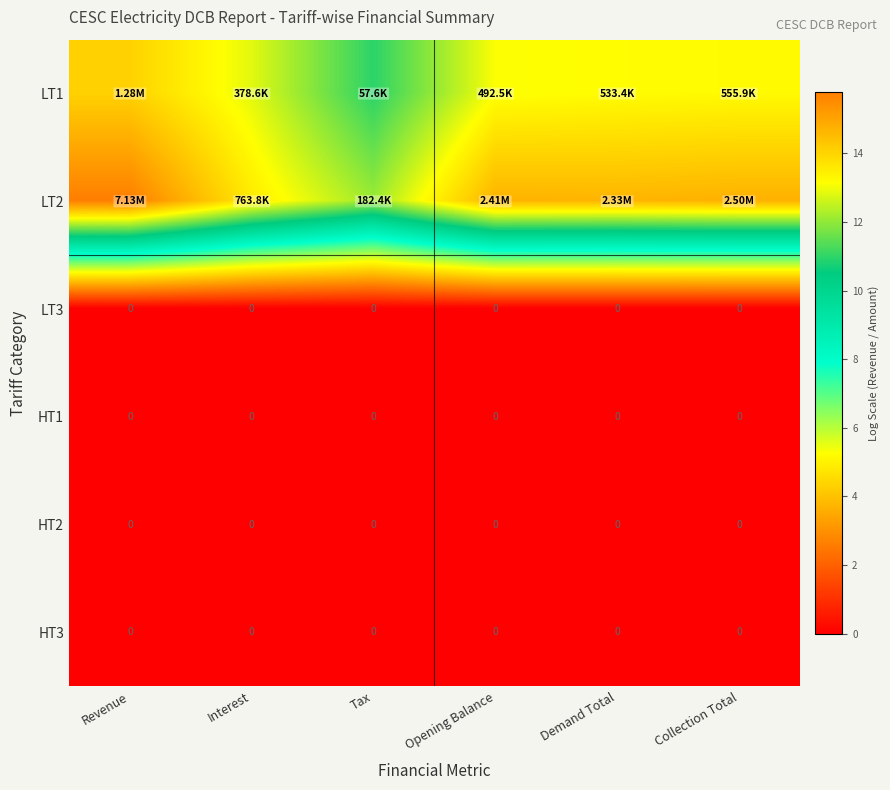

Count the number of categories in the chart.

6